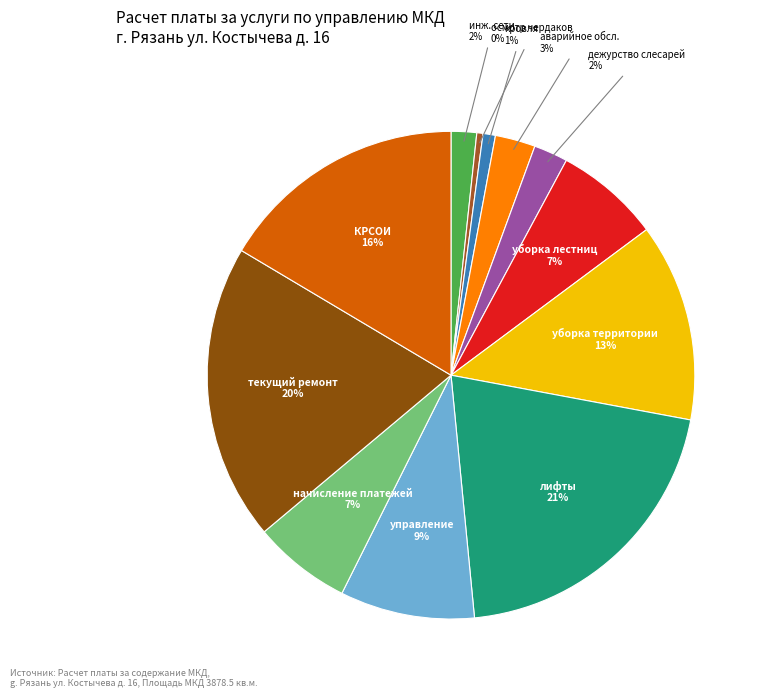

The начисление платежей slice represents 21% of the pie. True or false?

False